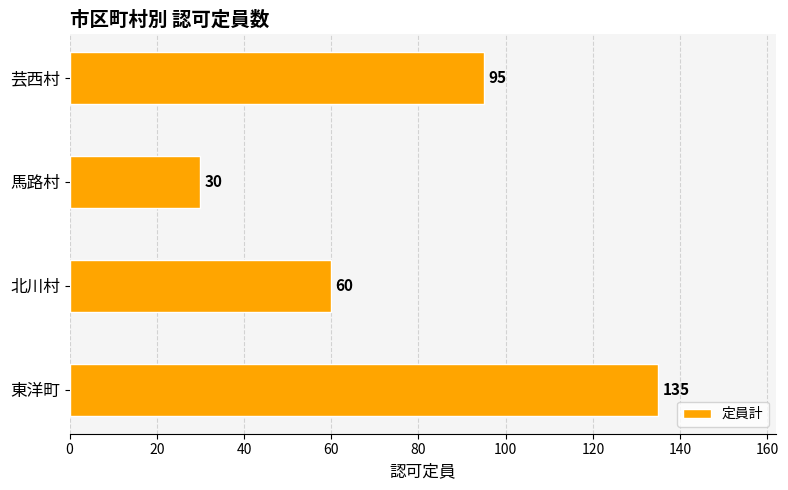

True or false: the data shows 135 at 東洋町.

True